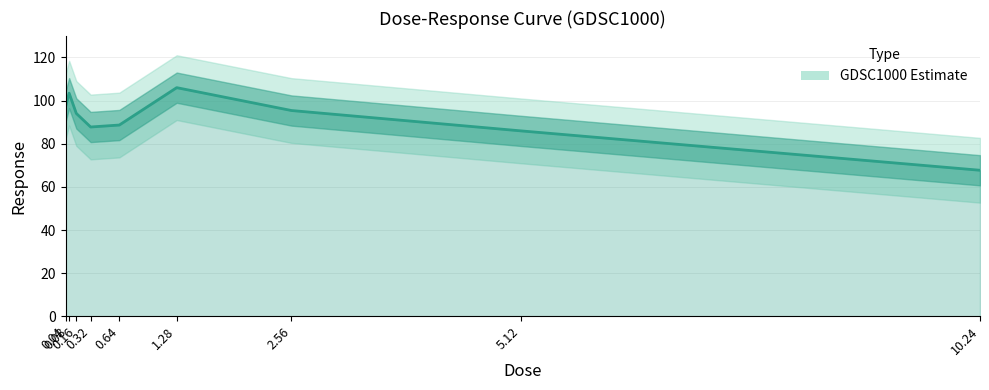

List the labels in order of value, smallest first.

10.24, 5.12, 0.32, 0.64, 0.16, 2.56, 0.04, 0.08, 1.28